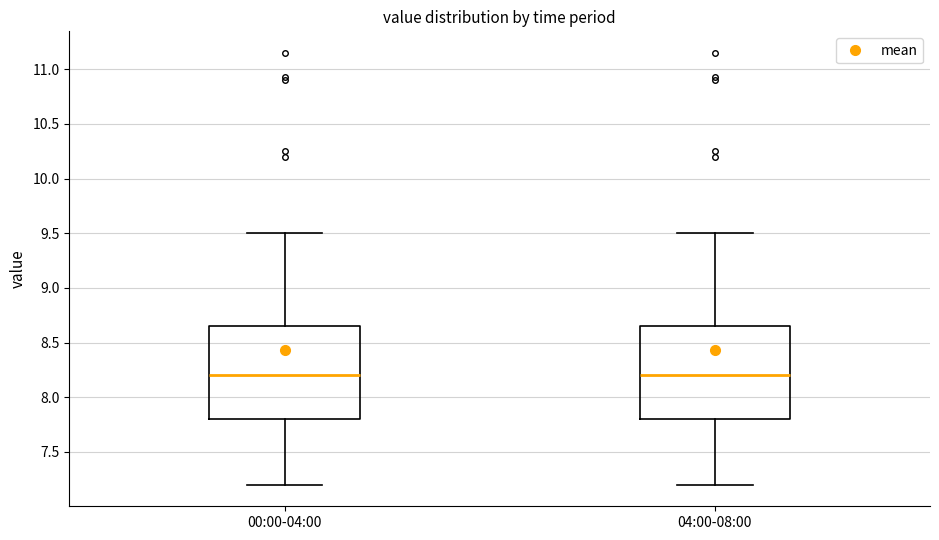

Reading left to right, transcribe this box plot: for each box, give where its median line is, the range the box spans, and where its two whiskers end, as read against the y-axis. The values are not printed on the chart, so give them approximately, as read against the axis.

00:00-04:00: median 8.20, box 7.80 to 8.65, whiskers 7.20 to 9.50
04:00-08:00: median 8.20, box 7.80 to 8.65, whiskers 7.20 to 9.50